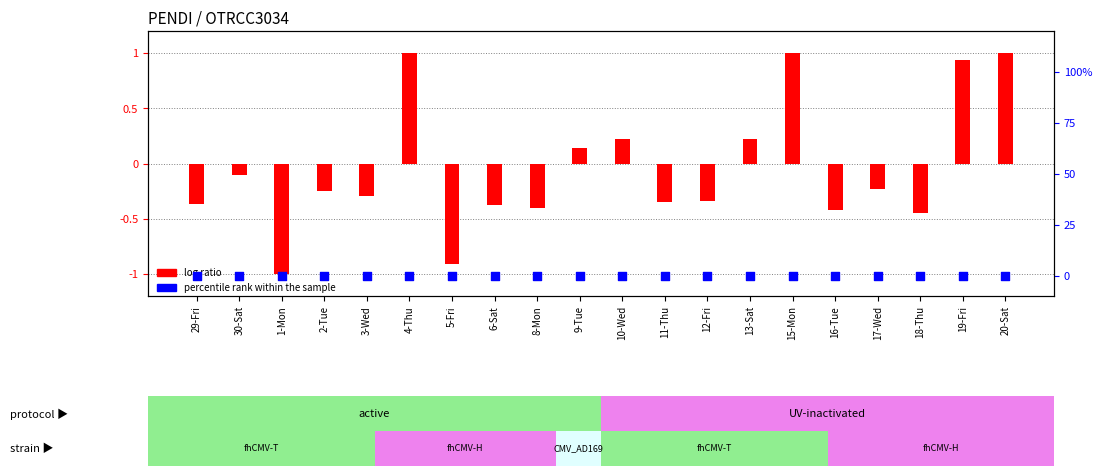

What is the total value across all series at 3-Wed?

-0.3